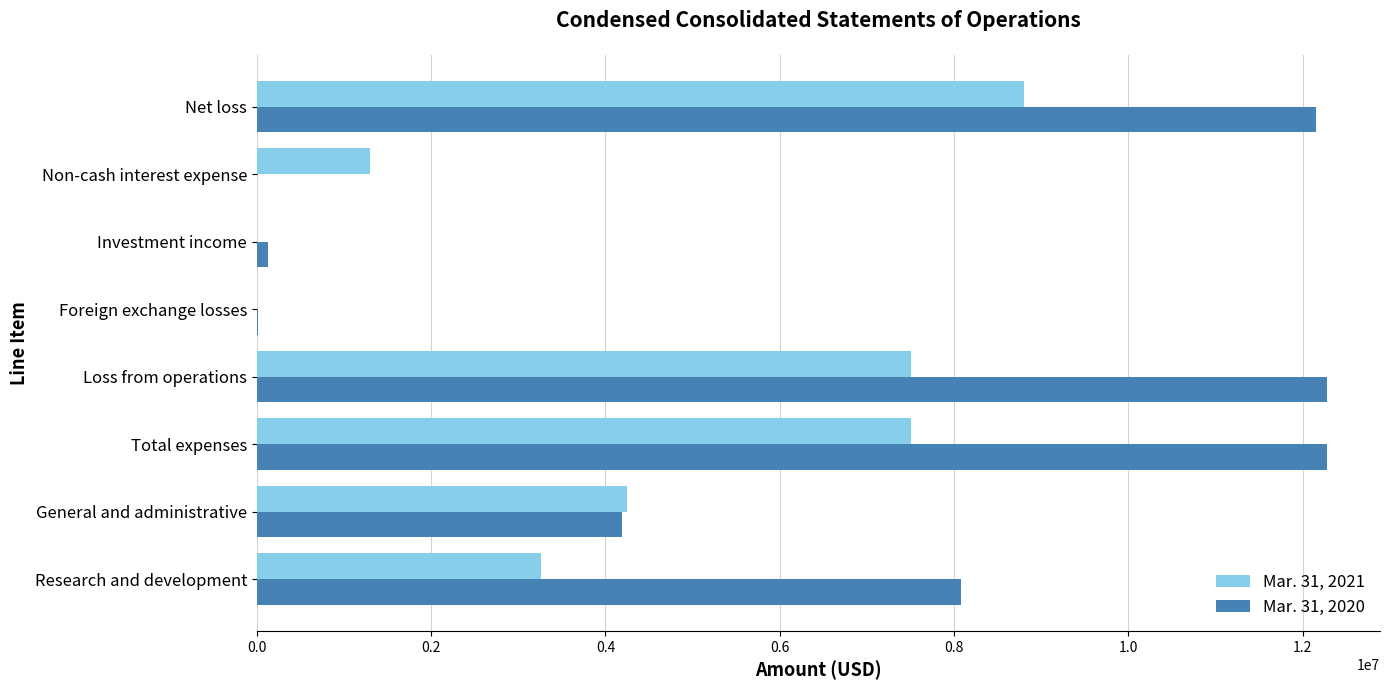

Is it true that Mar. 31, 2021 equals 1296456 at Non-cash interest expense?

True